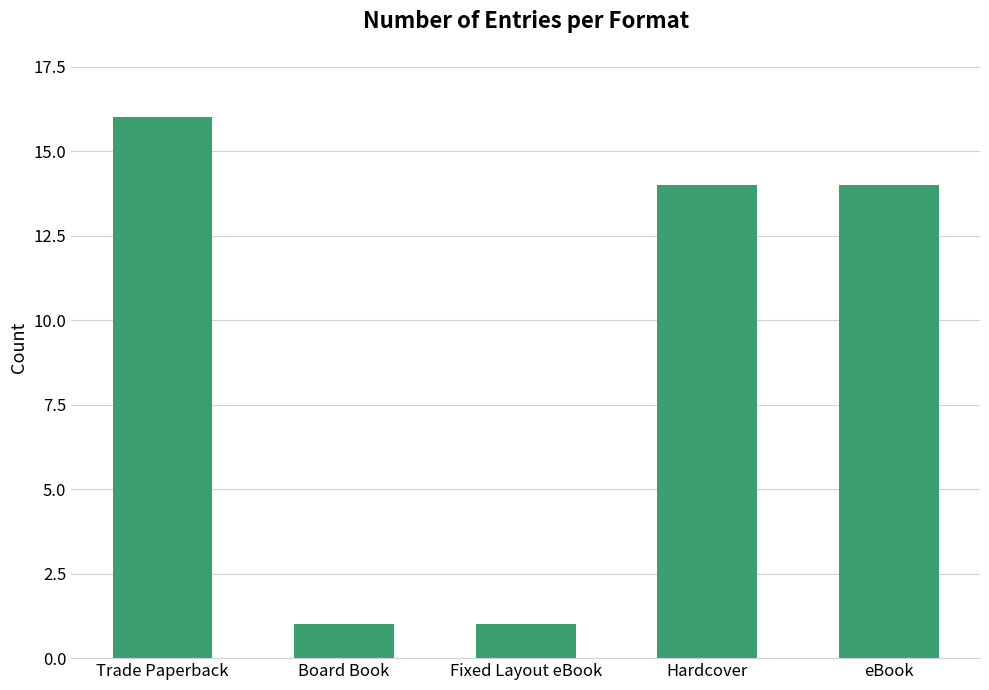

At which label does the data first exceed 14?

Trade Paperback